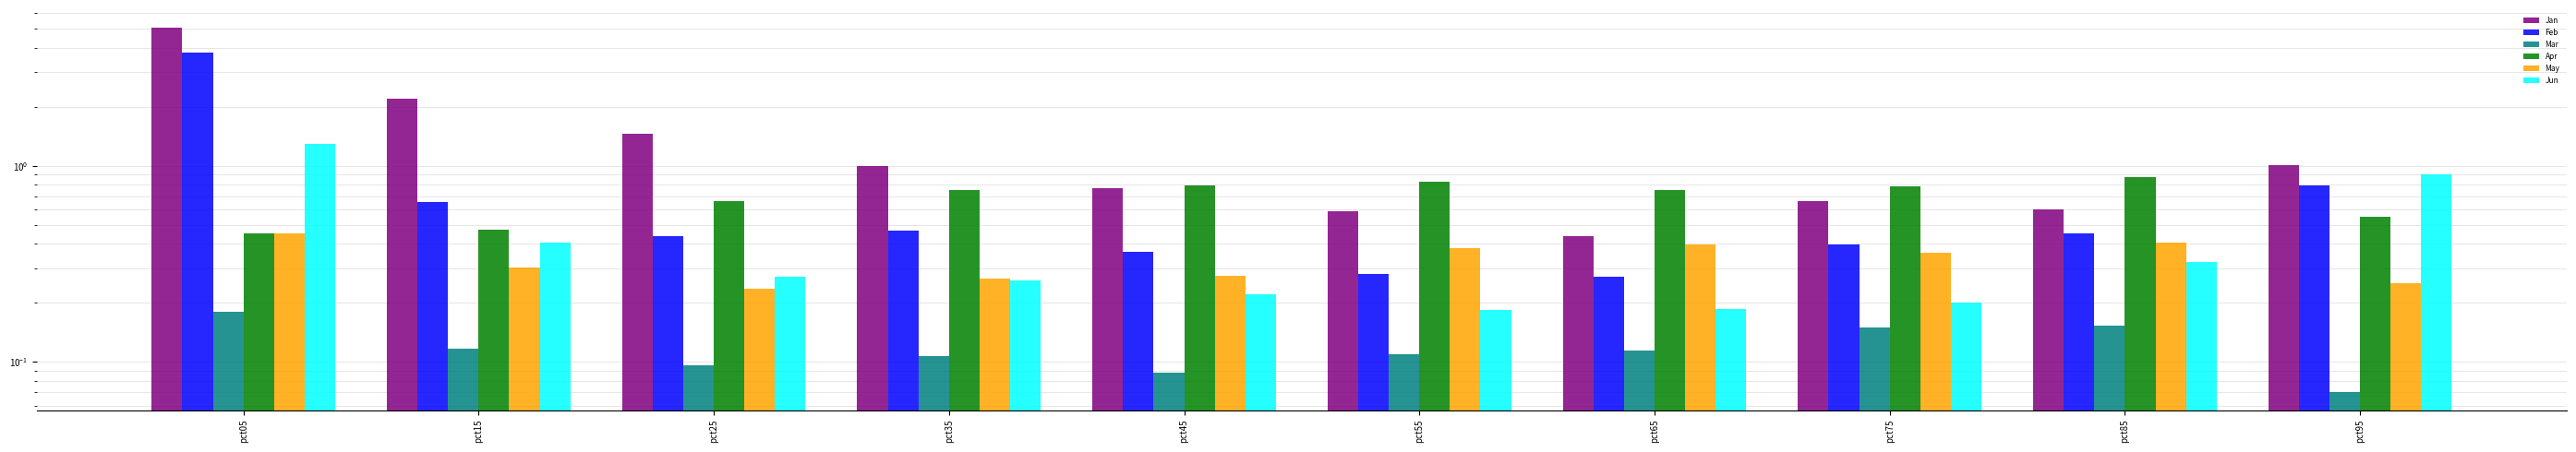

What is the difference between the maximum and minimum values in the May series?

0.2